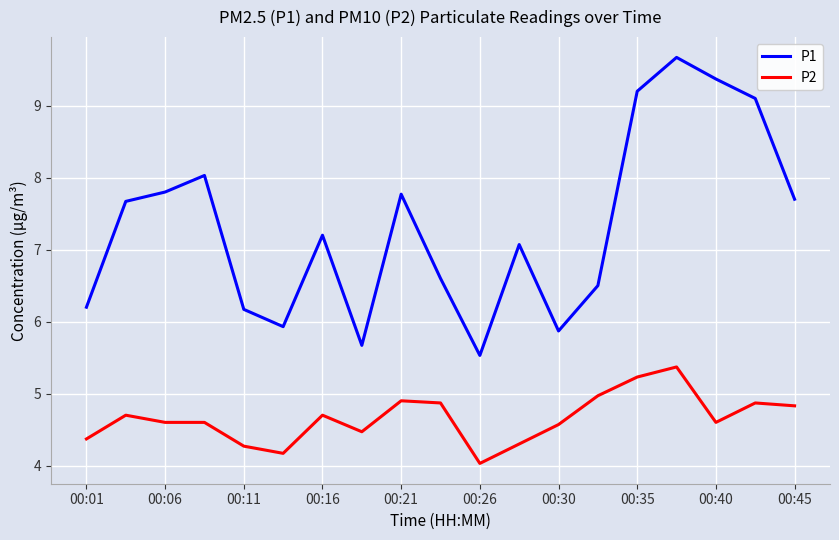

Rank the series by their maximum value, from lowest to highest.

P2, P1